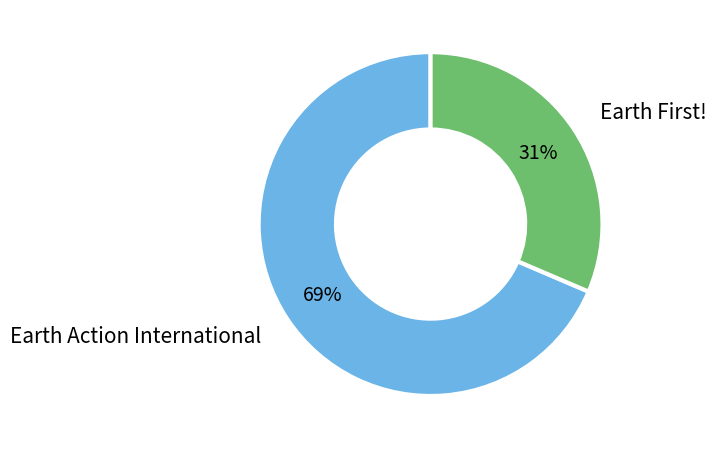

To the nearest percent, what portion does Earth Action International represent?

69%